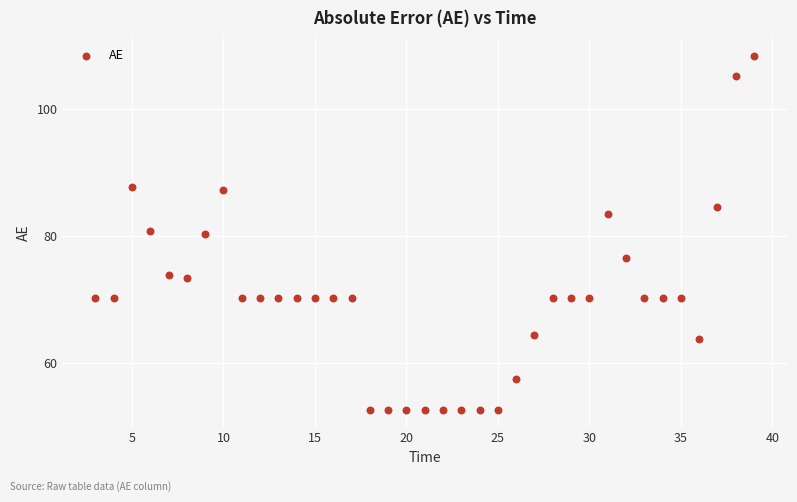

What is the range of X values (max minus min)?

36.0